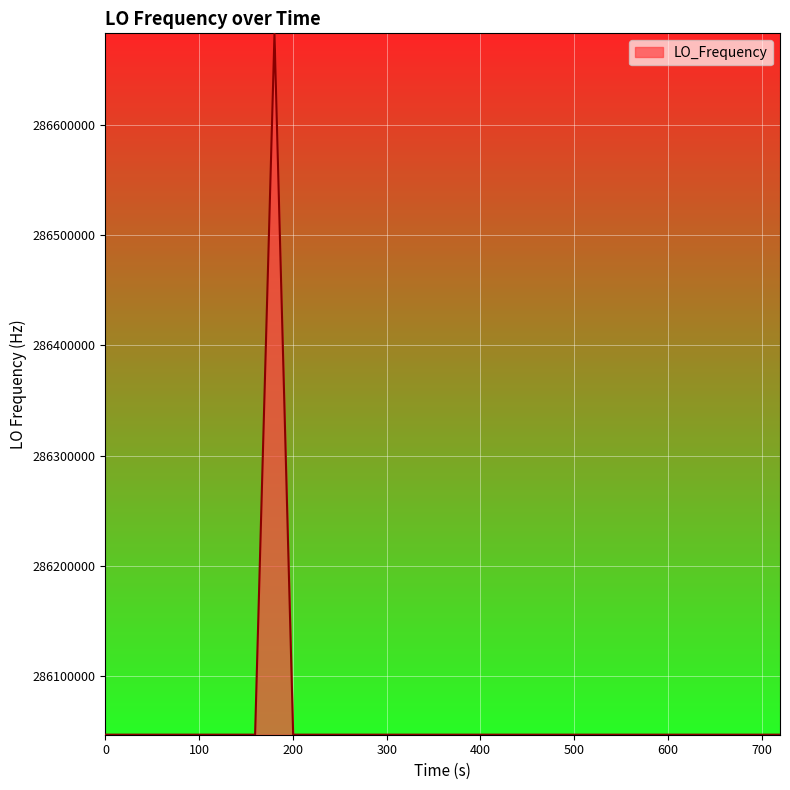

What is the average value?

286062885.2